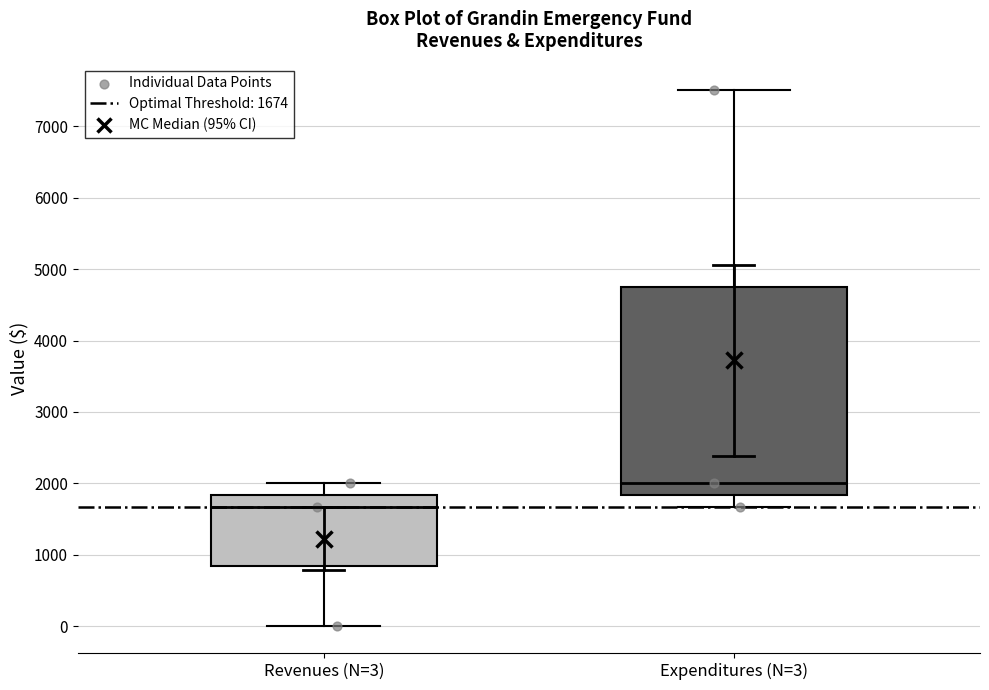

Which box's median line is the lowest?

Revenues (N=3)